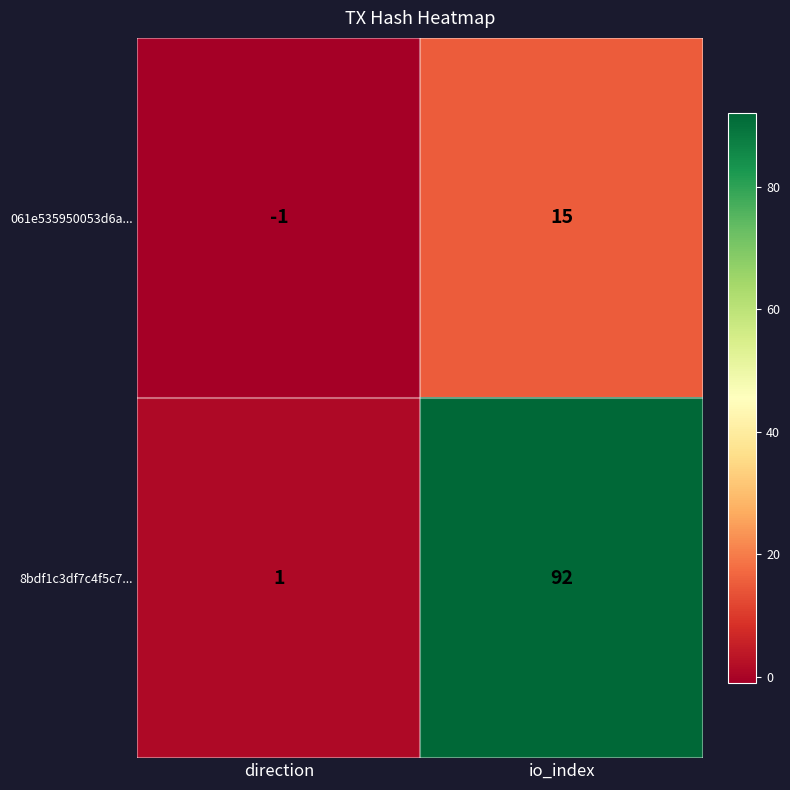

Where is 061e535950053d6a... nearest to the value 7?

direction